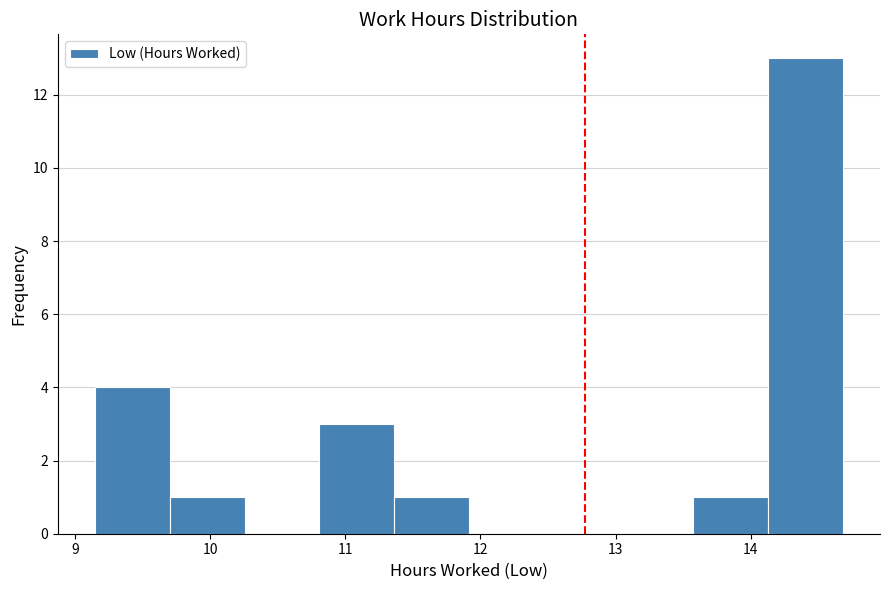

Over which range of the x-axis is the bar tallest?

14.1 to 14.7